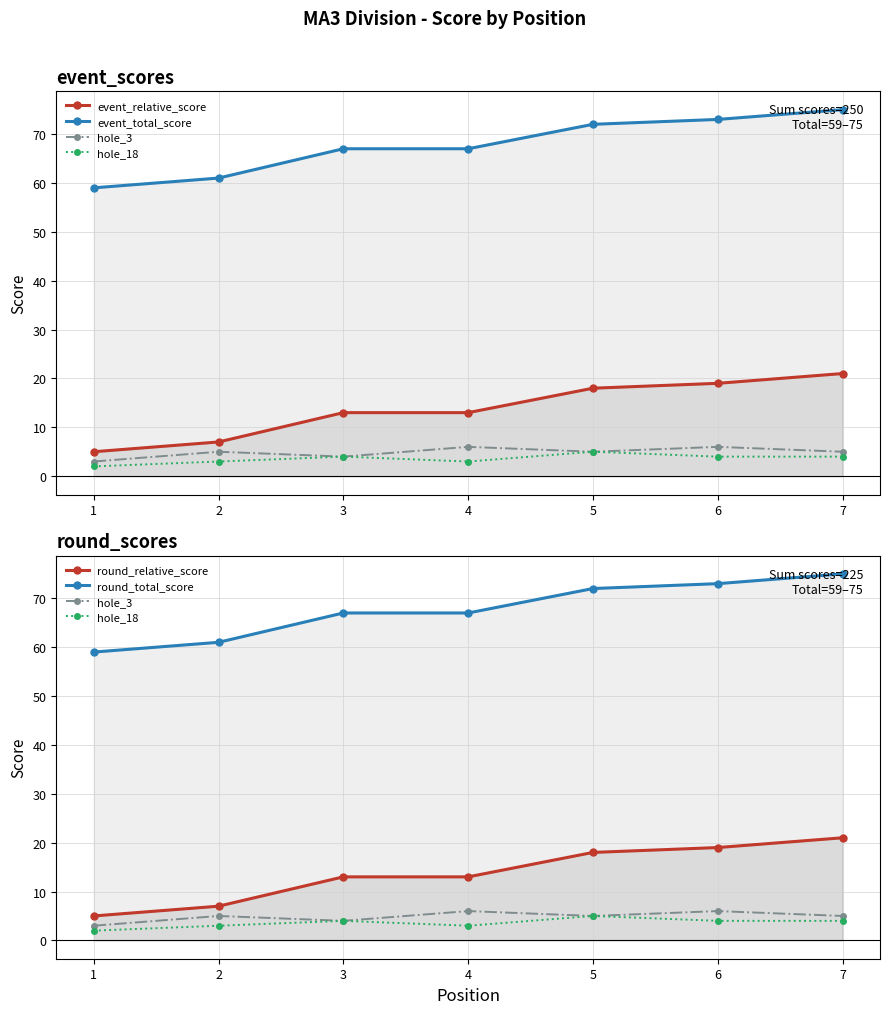

Reading right to left, transcribe all the data shown in this chart.

event_relative_score: 21	19	18	13	13	7	5
event_total_score: 75	73	72	67	67	61	59
hole_3: 5	6	5	6	4	5	3
hole_18: 4	4	5	3	4	3	2
round_relative_score: 21	19	18	13	13	7	5
round_total_score: 75	73	72	67	67	61	59